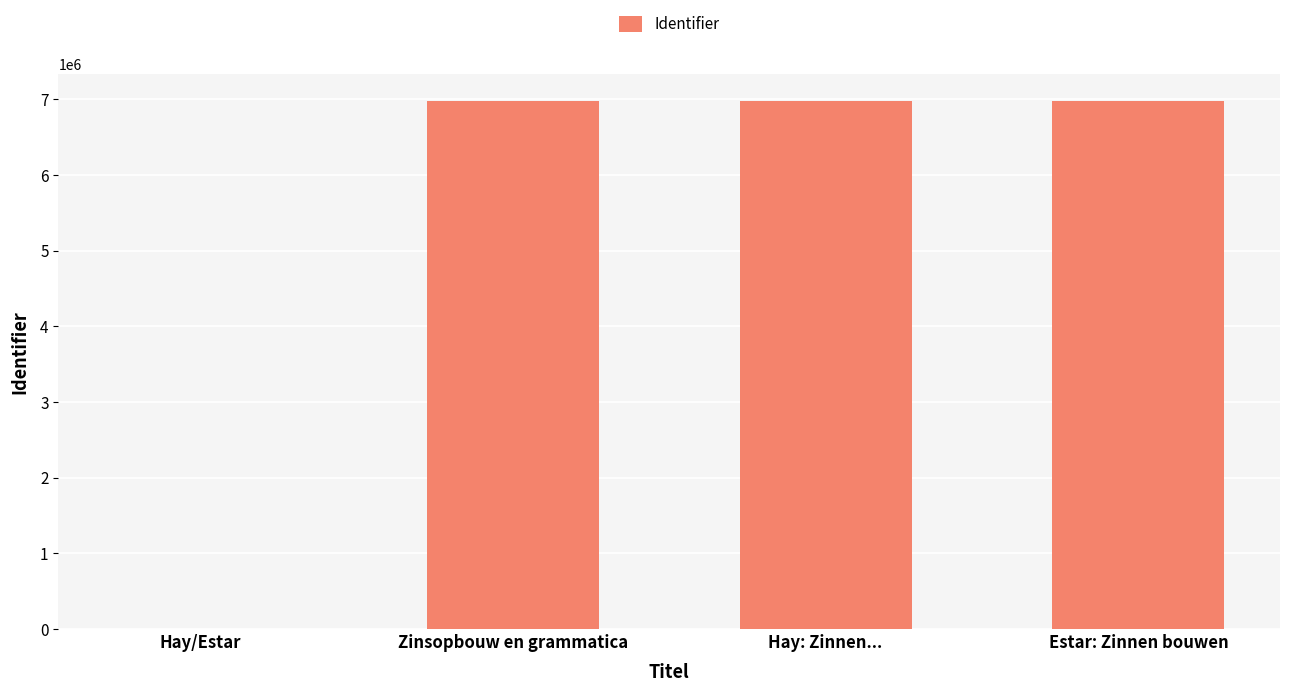

True or false: the data shows 6980200 at Estar: Zinnen bouwen.

True